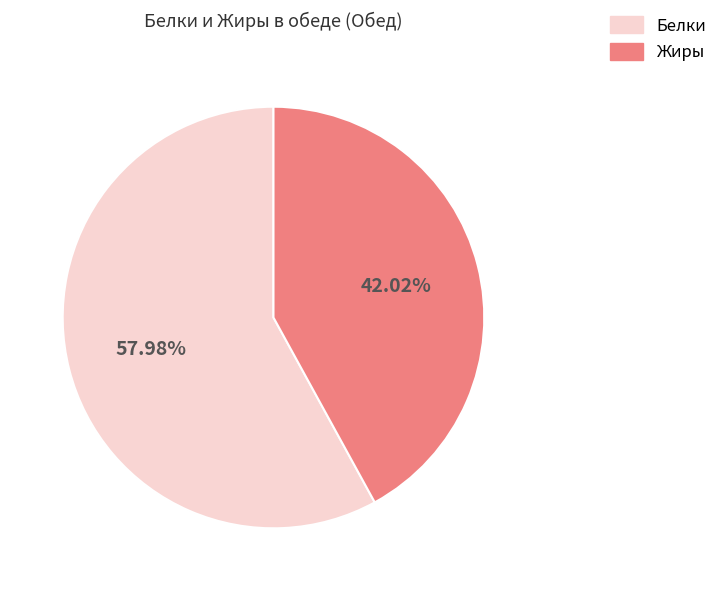

Approximately how many times larger is the value at Жиры compared to Белки?

0.7